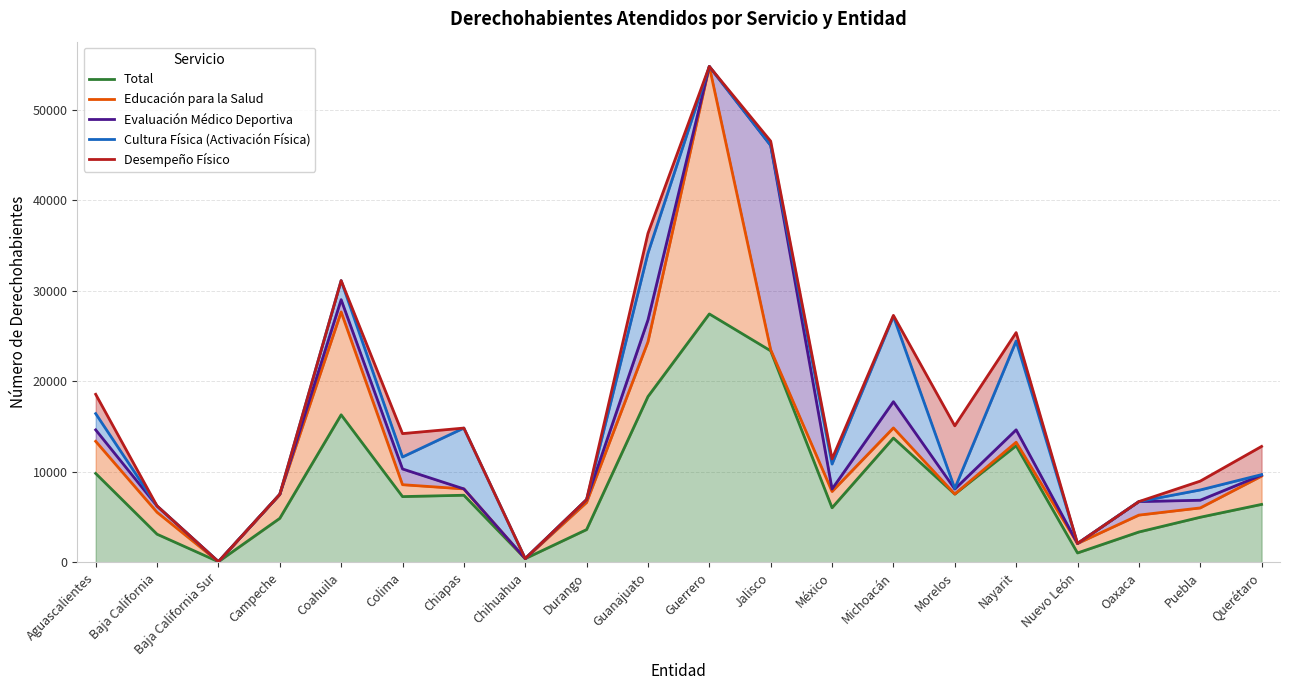

What position from the left is Baja California Sur?

3